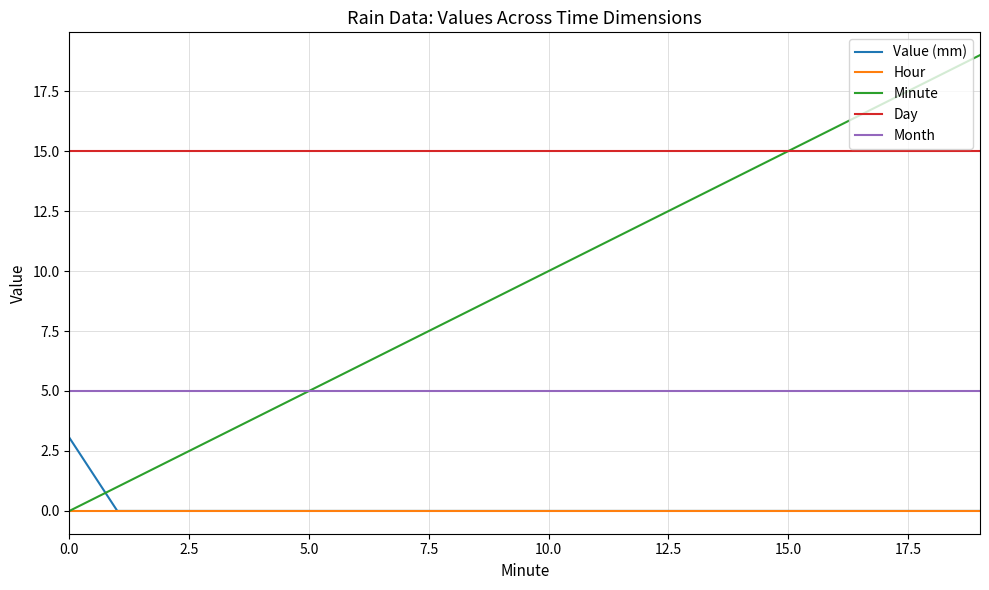

Which series has the widest spread of values?

Minute